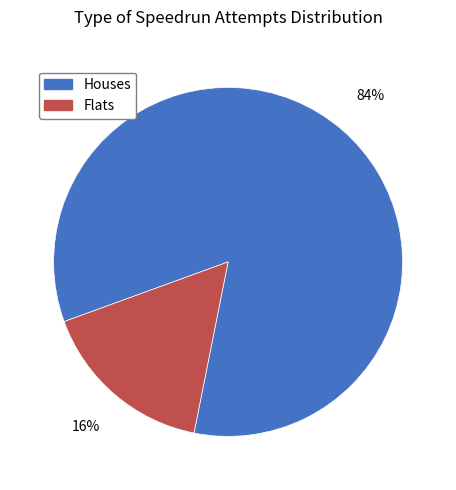

Between Houses and Flats, which is larger?

Houses